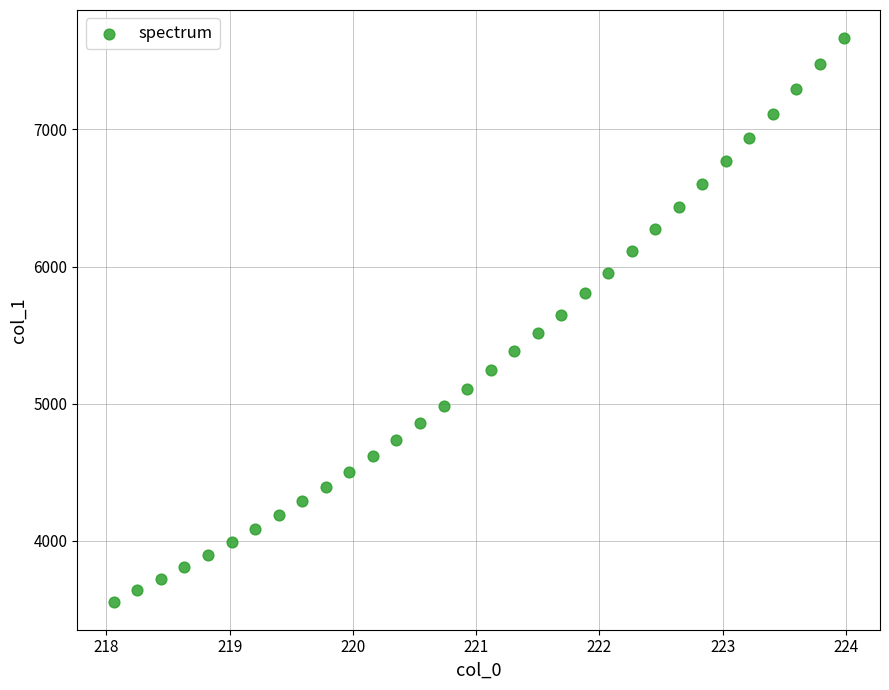

What is the range of X values (max minus min)?

5.9